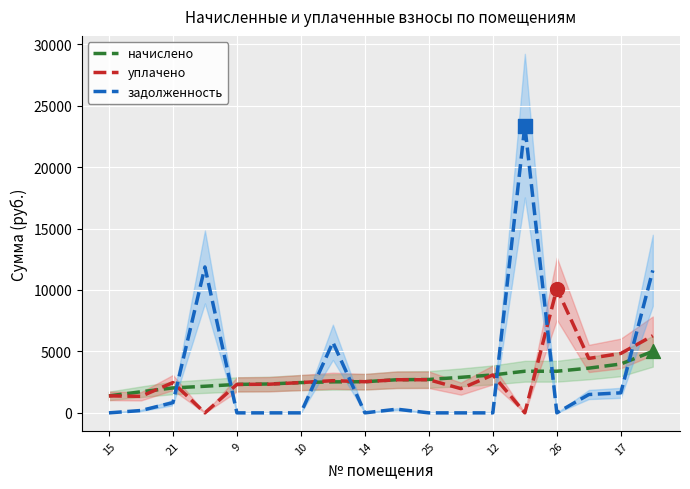

Which series reaches the maximum Y coordinate?

задолженность